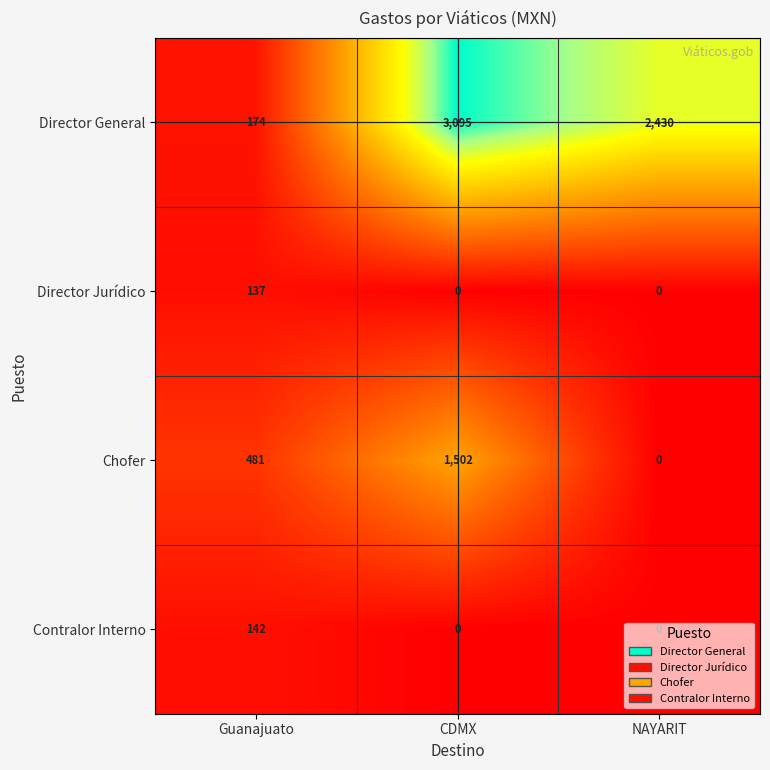

What is the sum of the Director General values at Guanajuato and CDMX?

3269